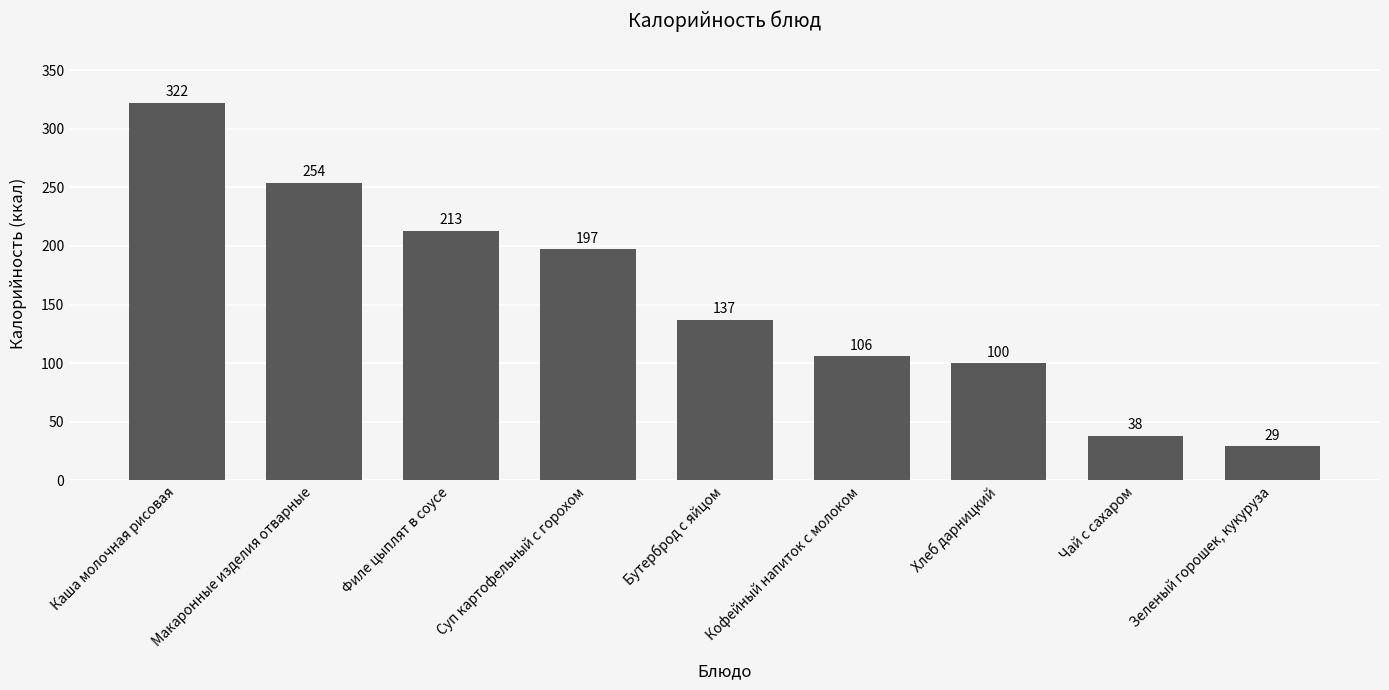

How many distinct data groups are displayed?

1